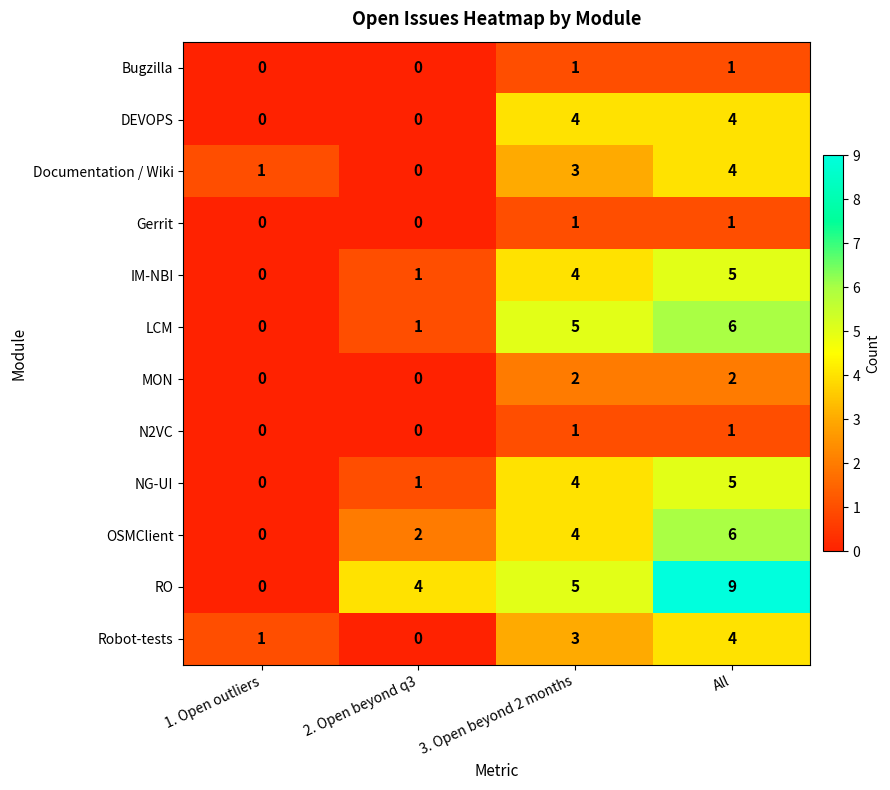

True or false: DEVOPS has a value of 3 at All.

False